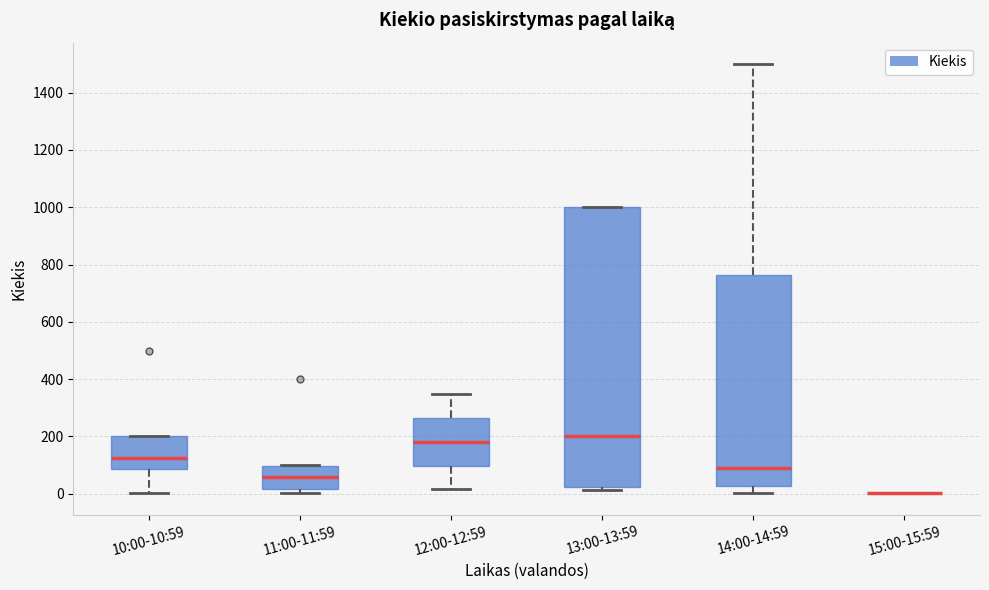

Reading left to right, transcribe this box plot: for each box, give where its median line is, the range the box spans, and where its two whiskers end, as read against the y-axis. The values are not printed on the chart, so give them approximately, as read against the axis.

10:00-10:59: median 120, box 80 to 200, whiskers 0 to 200
11:00-11:59: median 60, box 20 to 100, whiskers 0 to 100
12:00-12:59: median 180, box 100 to 260, whiskers 20 to 340
13:00-13:59: median 200, box 20 to 1000, whiskers 20 (just below the box's lower edge) to 1000
14:00-14:59: median 100, box 20 to 760, whiskers 0 to 1500
15:00-15:59: box collapsed to a line at 0, whiskers 0 to 0